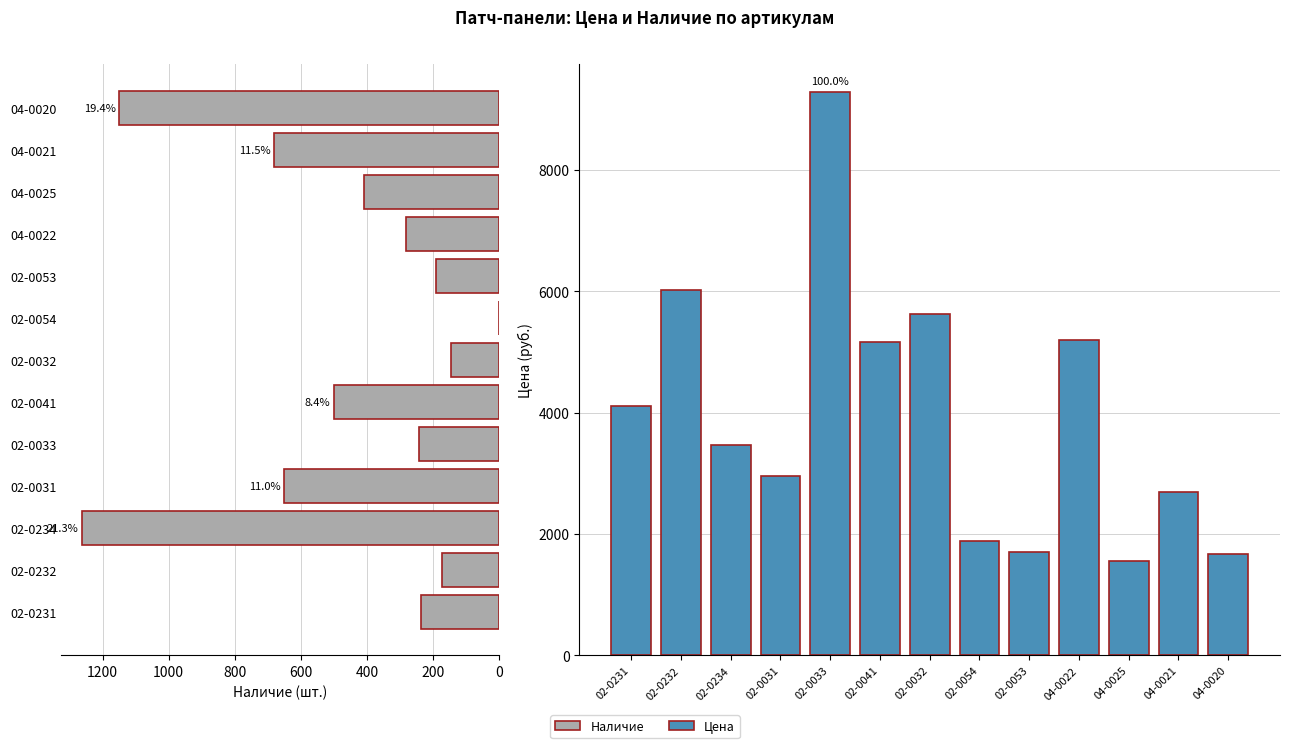

What is the difference between the second highest and second lowest values in the Цена series?

4356.2